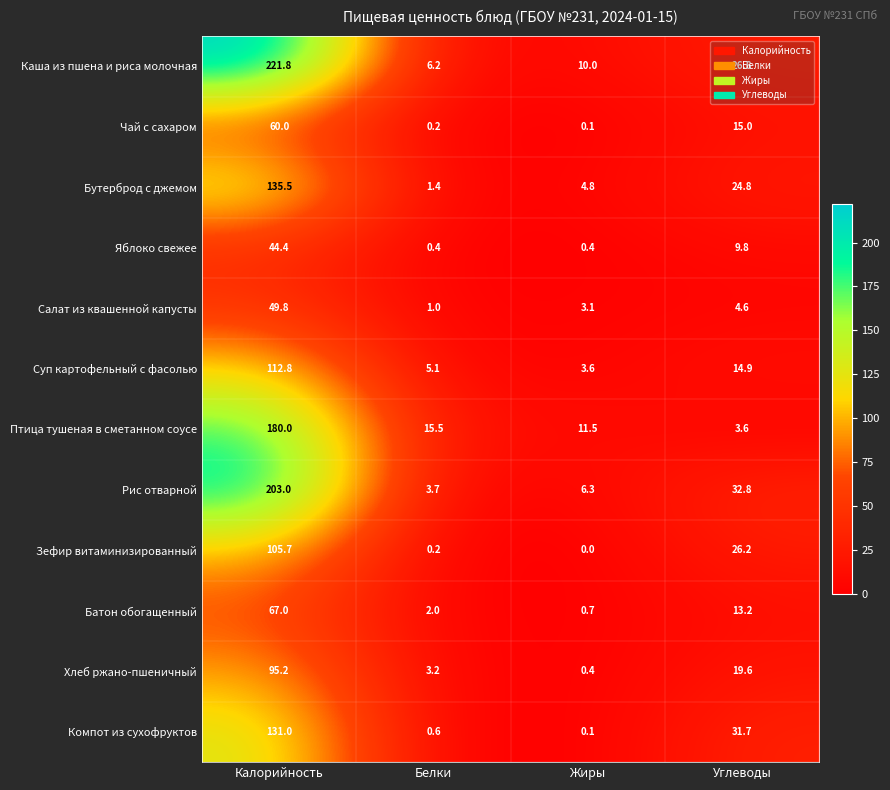

Which series has the largest range (max minus min)?

Каша из пшена и риса молочная